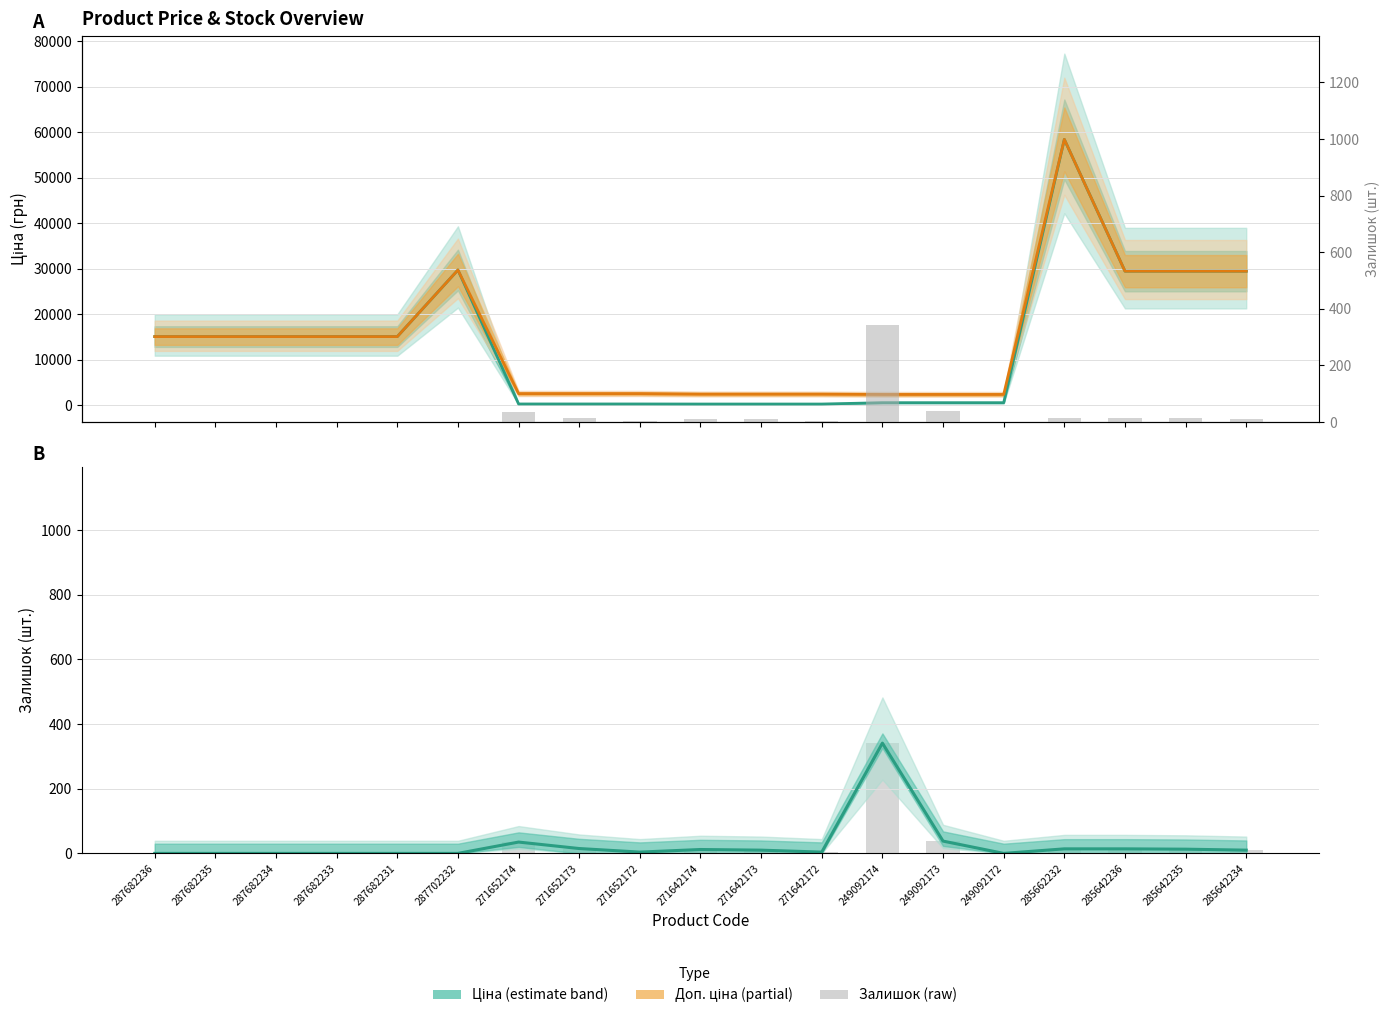

At how many categories does at least one series exceed 36335?

1